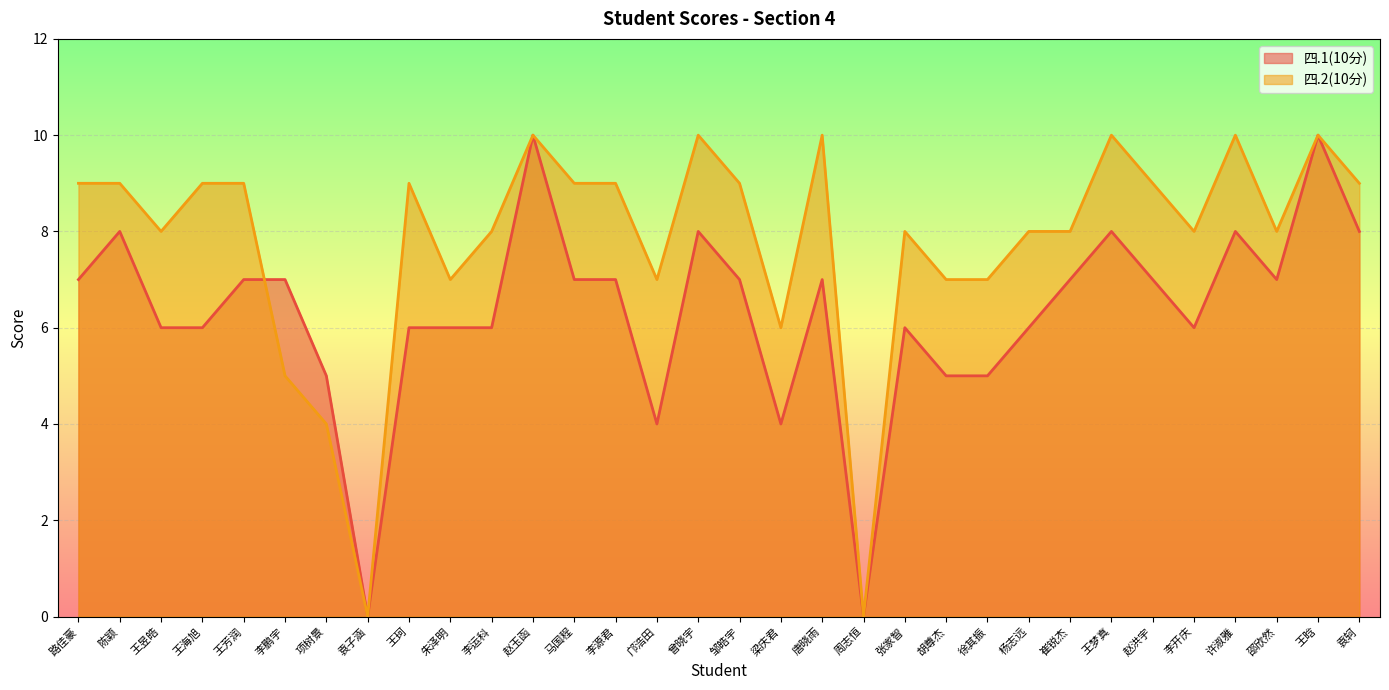

Which category has the highest value in the 四.2(10分) series?

赵玉函